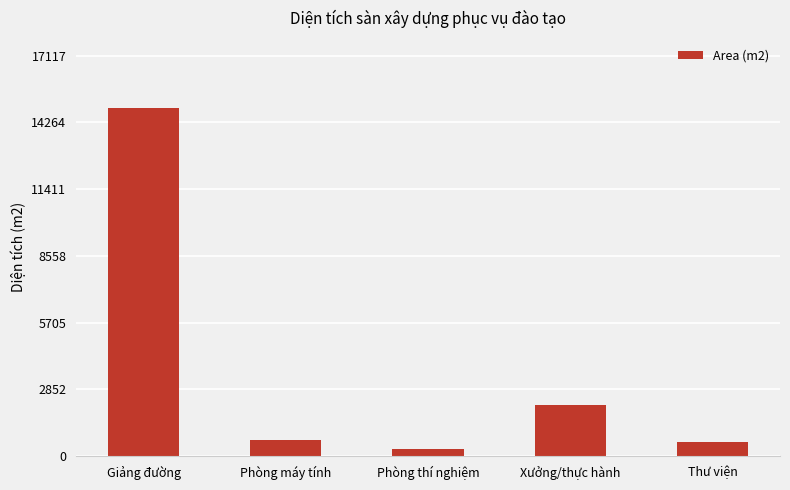

What is the value of the 5th bar from the left?

618